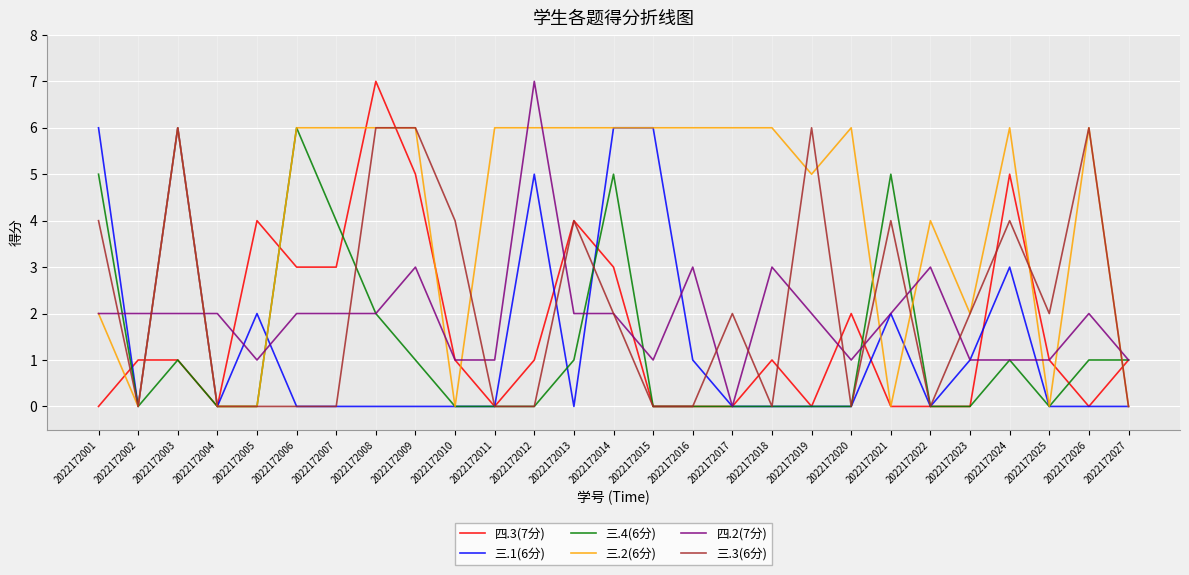

Reading left to right, what are all the values shown in this chart?

四.3(7分): 2022172001=0	2022172002=1	2022172003=1	2022172004=0	2022172005=4	2022172006=3	2022172007=3	2022172008=7	2022172009=5	2022172010=1	2022172011=0	2022172012=1	2022172013=4	2022172014=3	2022172015=0	2022172016=0	2022172017=0	2022172018=1	2022172019=0	2022172020=2	2022172021=0	2022172022=0	2022172023=0	2022172024=5	2022172025=1	2022172026=0	2022172027=1
三.1(6分): 2022172001=6	2022172002=0	2022172003=6	2022172004=0	2022172005=2	2022172006=0	2022172007=0	2022172008=0	2022172009=0	2022172010=0	2022172011=0	2022172012=5	2022172013=0	2022172014=6	2022172015=6	2022172016=1	2022172017=0	2022172018=0	2022172019=0	2022172020=0	2022172021=2	2022172022=0	2022172023=1	2022172024=3	2022172025=0	2022172026=0	2022172027=0
三.4(6分): 2022172001=5	2022172002=0	2022172003=1	2022172004=0	2022172005=0	2022172006=6	2022172007=4	2022172008=2	2022172009=1	2022172010=0	2022172011=0	2022172012=0	2022172013=1	2022172014=5	2022172015=0	2022172016=0	2022172017=0	2022172018=0	2022172019=0	2022172020=0	2022172021=5	2022172022=0	2022172023=0	2022172024=1	2022172025=0	2022172026=1	2022172027=1
三.2(6分): 2022172001=2	2022172002=0	2022172003=6	2022172004=0	2022172005=0	2022172006=6	2022172007=6	2022172008=6	2022172009=6	2022172010=0	2022172011=6	2022172012=6	2022172013=6	2022172014=6	2022172015=6	2022172016=6	2022172017=6	2022172018=6	2022172019=5	2022172020=6	2022172021=0	2022172022=4	2022172023=2	2022172024=6	2022172025=0	2022172026=6	2022172027=0
四.2(7分): 2022172001=2	2022172002=2	2022172003=2	2022172004=2	2022172005=1	2022172006=2	2022172007=2	2022172008=2	2022172009=3	2022172010=1	2022172011=1	2022172012=7	2022172013=2	2022172014=2	2022172015=1	2022172016=3	2022172017=0	2022172018=3	2022172019=2	2022172020=1	2022172021=2	2022172022=3	2022172023=1	2022172024=1	2022172025=1	2022172026=2	2022172027=1
三.3(6分): 2022172001=4	2022172002=0	2022172003=6	2022172004=0	2022172005=0	2022172006=0	2022172007=0	2022172008=6	2022172009=6	2022172010=4	2022172011=0	2022172012=0	2022172013=4	2022172014=2	2022172015=0	2022172016=0	2022172017=2	2022172018=0	2022172019=6	2022172020=0	2022172021=4	2022172022=0	2022172023=2	2022172024=4	2022172025=2	2022172026=6	2022172027=0